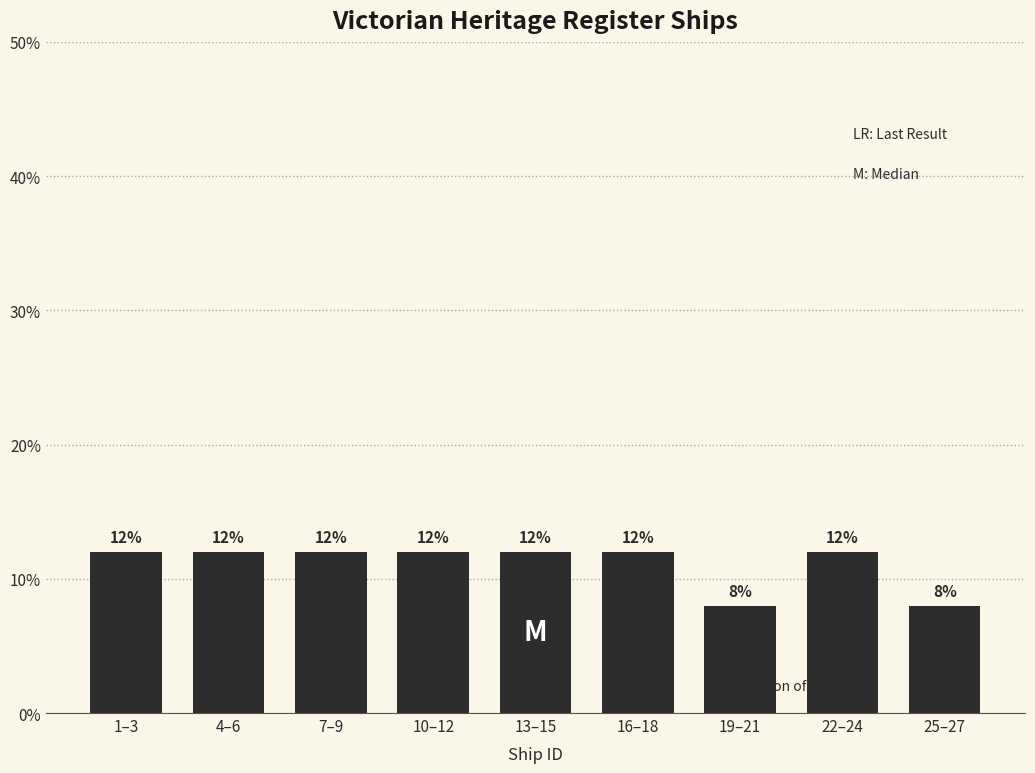

Reading left to right, transcribe all the data shown in this chart.

1–3=12	4–6=12	7–9=12	10–12=12	13–15=12	16–18=12	19–21=8	22–24=12	25–27=8